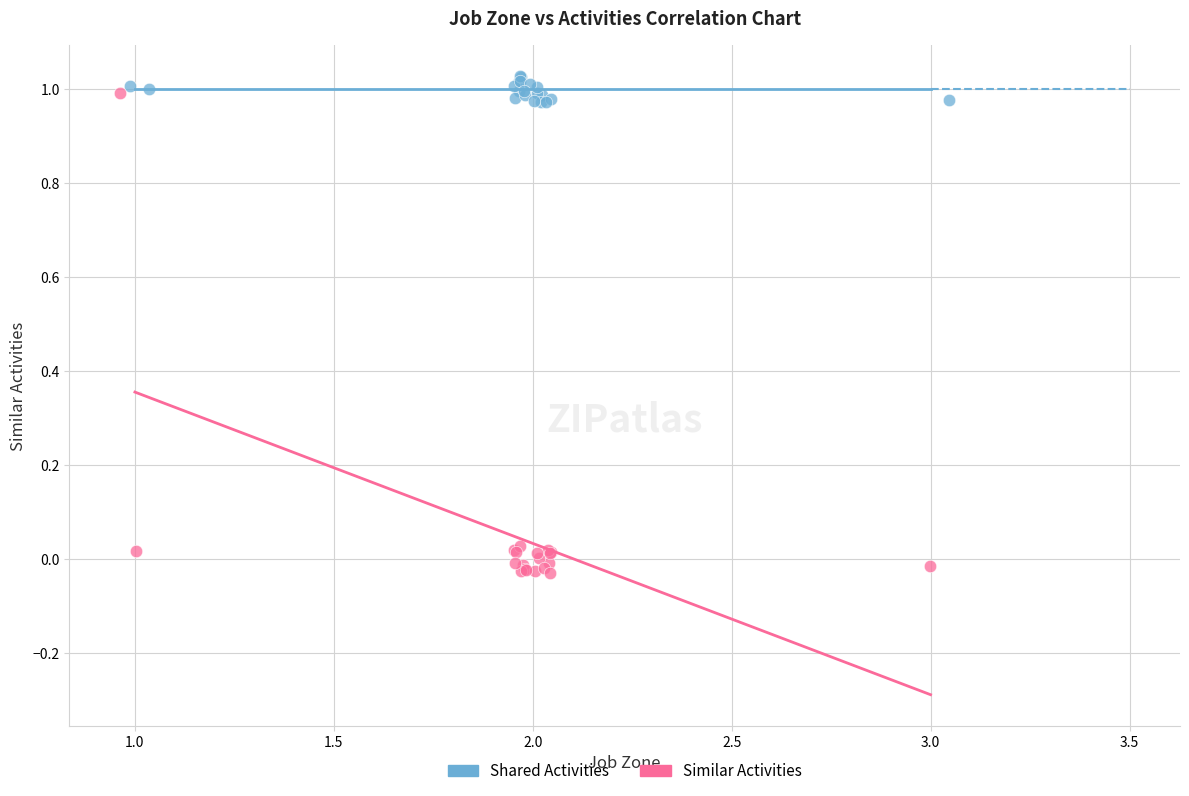

Which series reaches the minimum Y coordinate?

Similar Activities